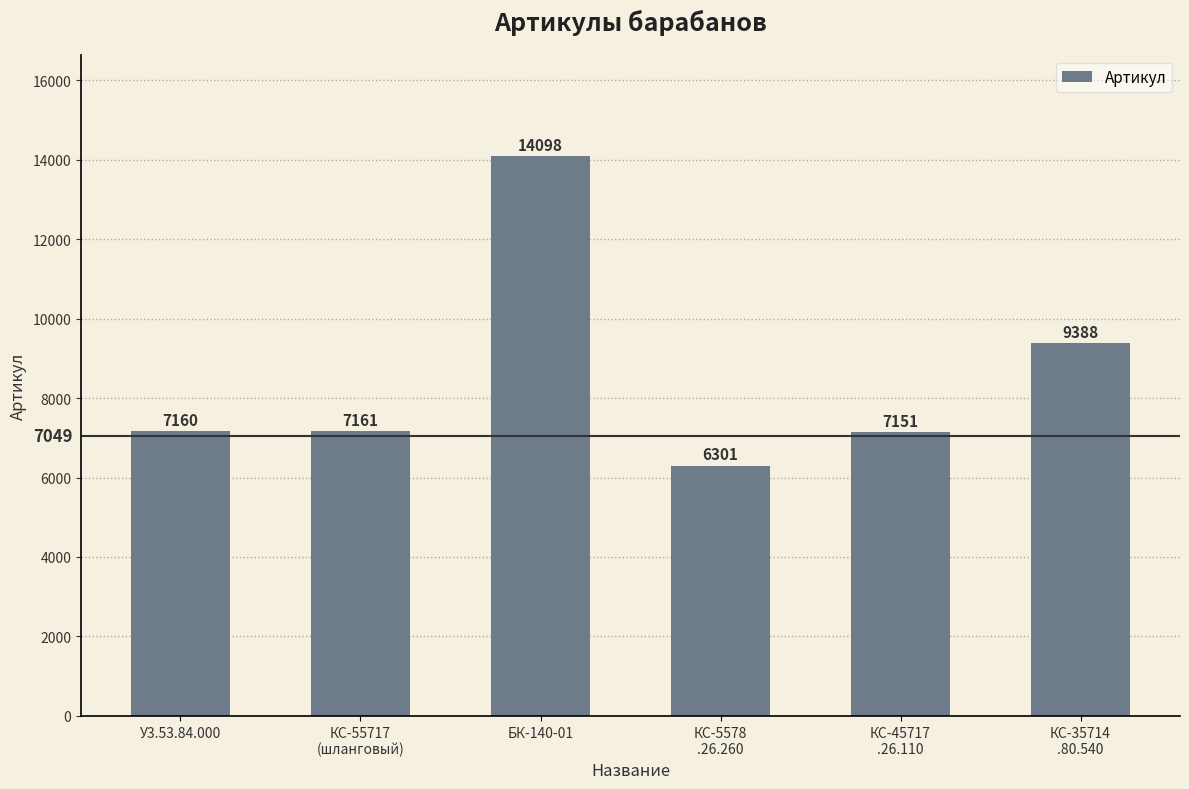

What is the label of the 5th bar from the right?

КС-55717
(шланговый)